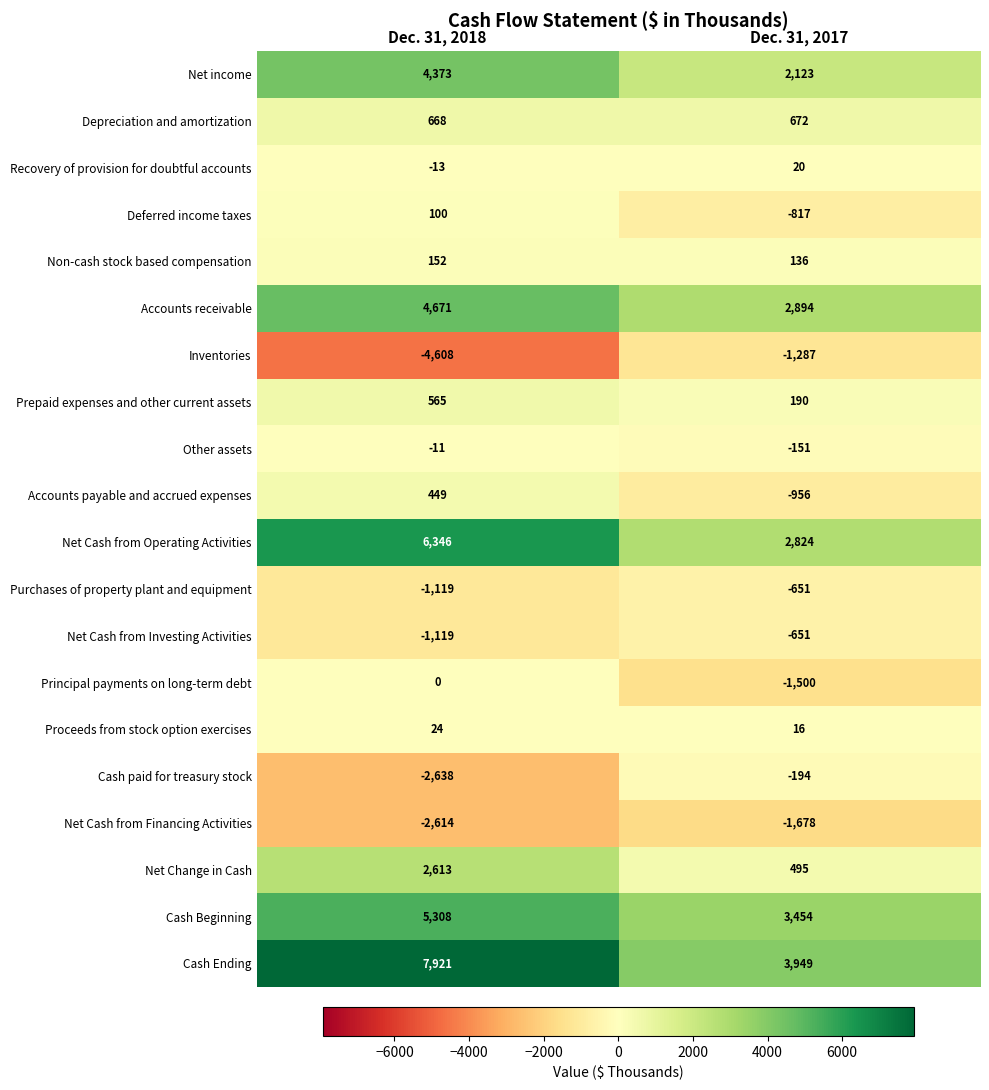

How many series are shown in this chart?

20